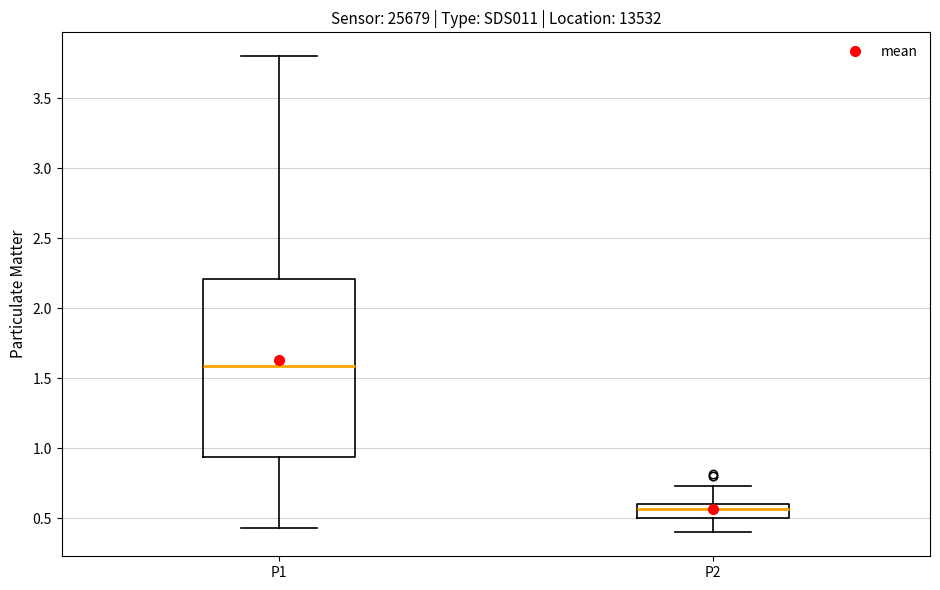

Comparing the boxes themselves (not the whiskers), which one is the tallest?

P1